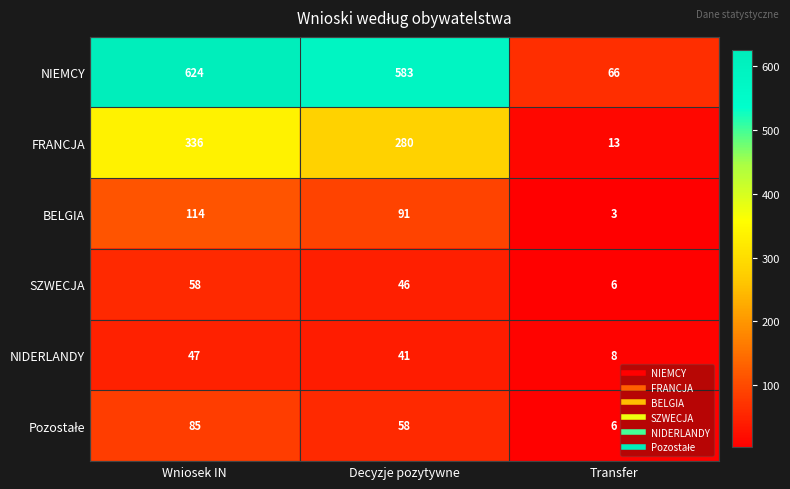

What value does the BELGIA series have at Decyzje pozytywne, to the nearest 10?

90